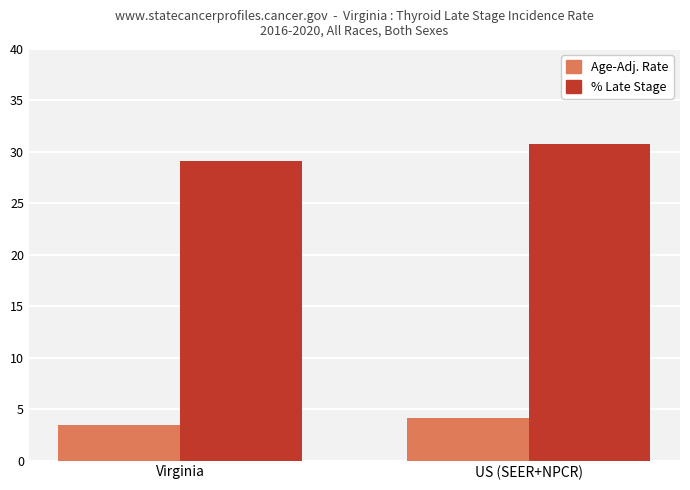

What is the spread (max minus min) of values at Virginia?

25.6